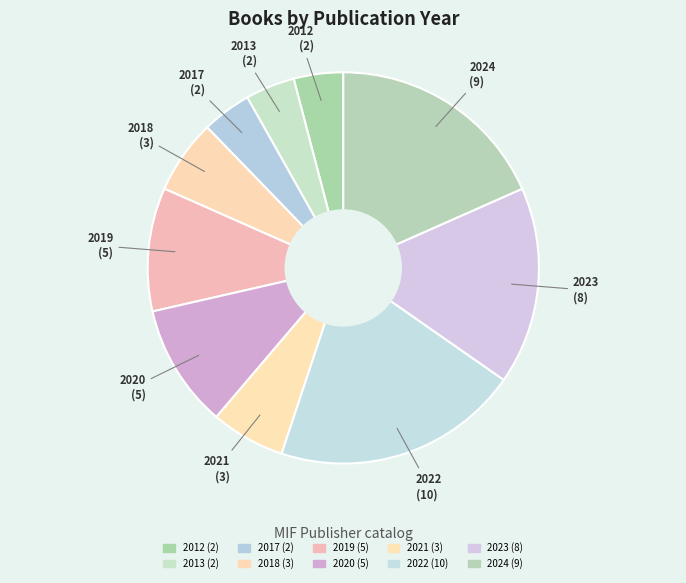

To the nearest percent, what is the difference between the largest and smallest slice percentages?

16%